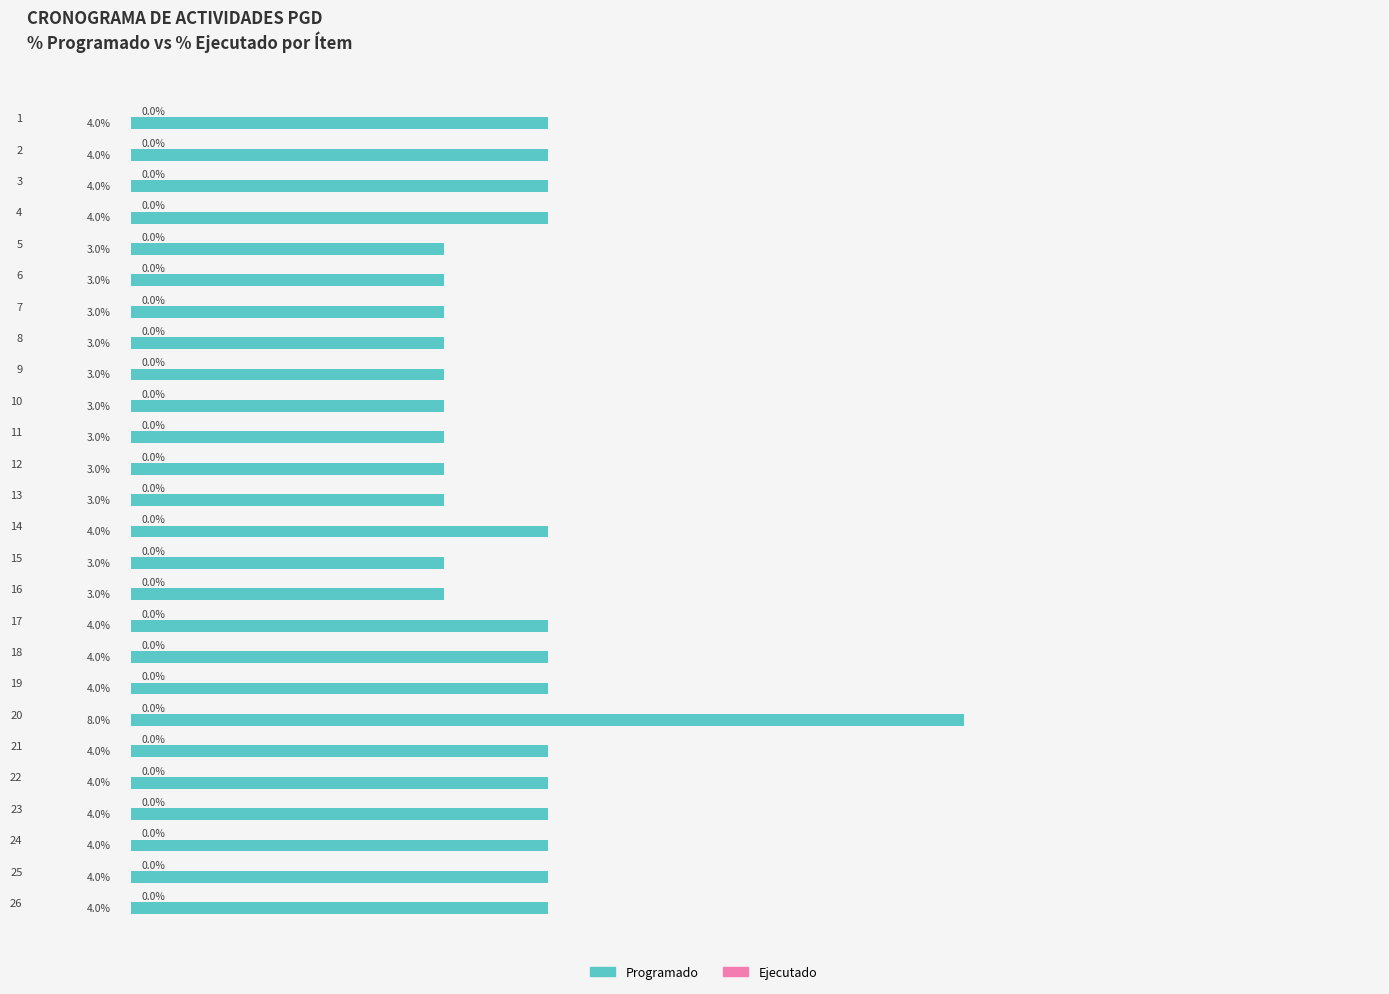

Does the chart contain any negative values?

No